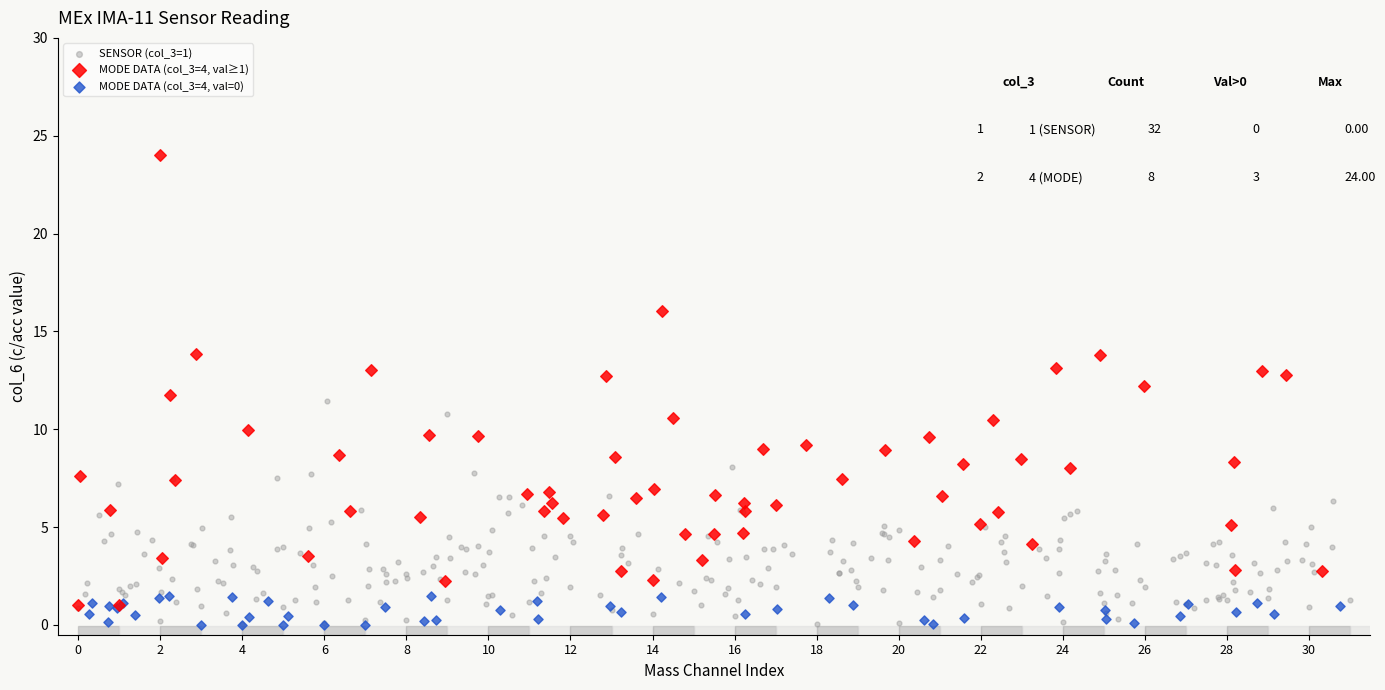

Which series has the largest Y range (max minus min)?

MODE DATA (col_3=4, val≥1)